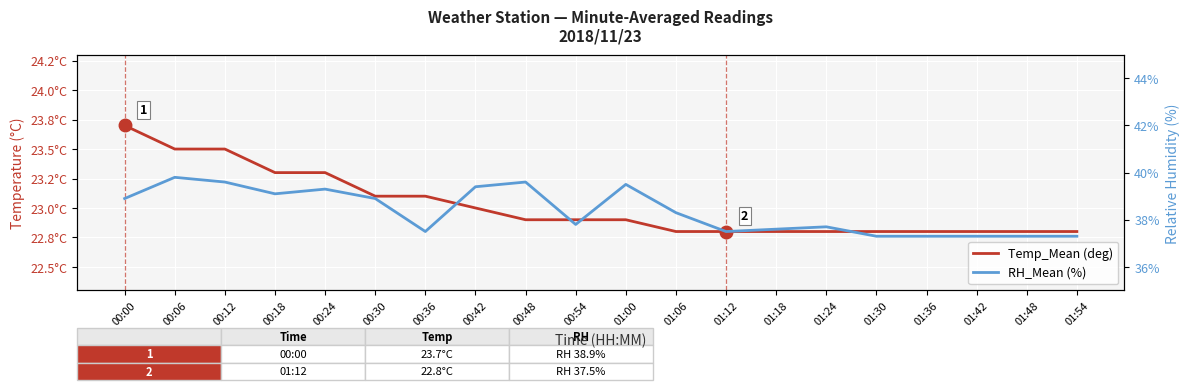

The value of RH_Mean (%) at 00:18 is 68.3. True or false?

False